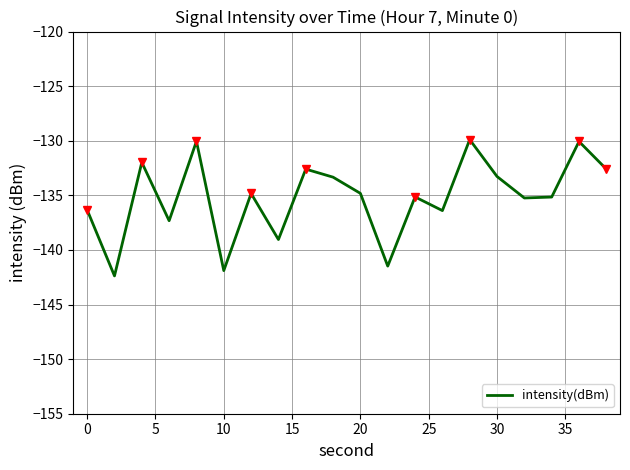

The intensity(dBm) series shows -141.9 at 10. True or false?

True